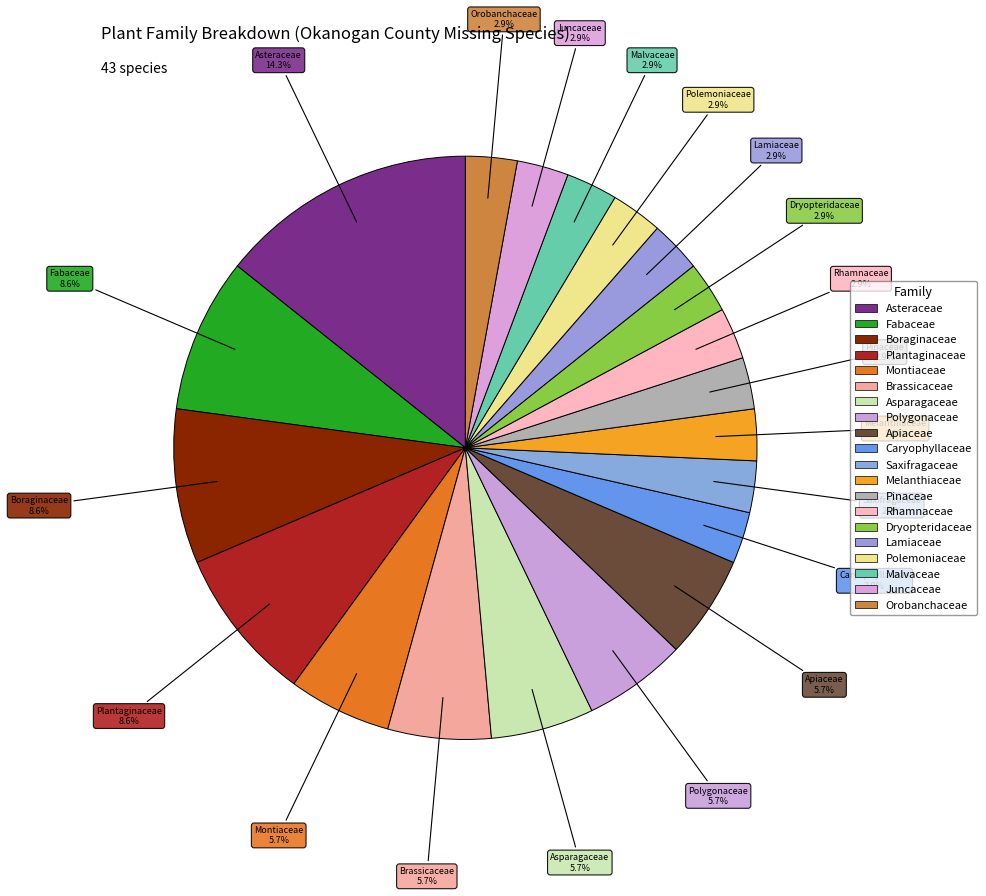

Approximately how many times larger is the value at Montiaceae compared to Asparagaceae?

1.0